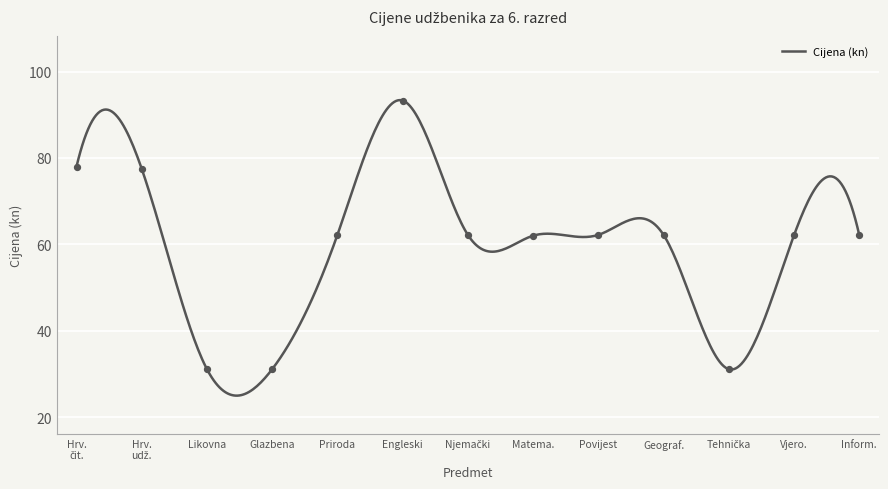

What is the lowest value of the Cijena (kn) series?

25.0